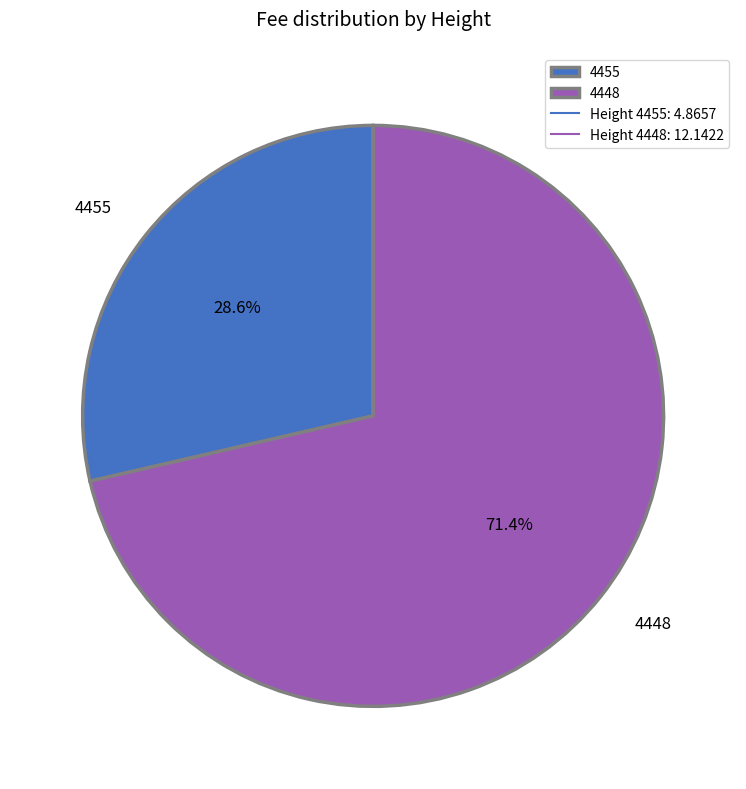

To the nearest percent, what portion does 4448 represent?

71%